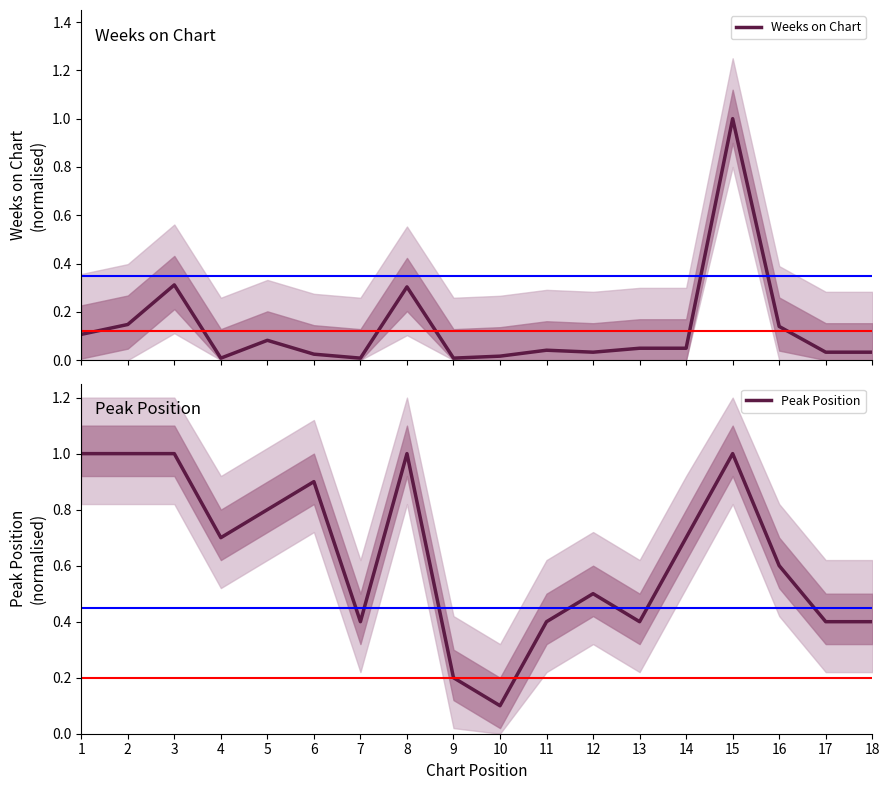

Reading left to right, what are all the values shown in this chart?

Weeks on Chart: 0.1	0.1	0.3	0.0	0.1	0.0	0.0	0.3	0.0	0.0	0.0	0.0	0.0	0.0	1.0	0.1	0.0	0.0
Peak Position: 1.0	1.0	1.0	0.7	0.8	0.9	0.4	1.0	0.2	0.1	0.4	0.5	0.4	0.7	1.0	0.6	0.4	0.4